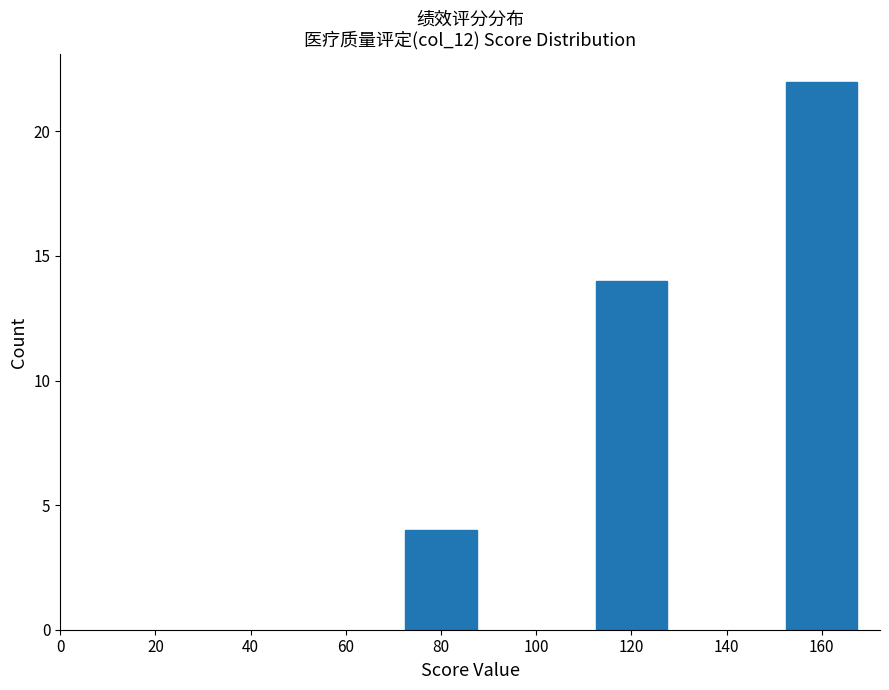

Reading left to right, extract all data points from this chart.

80=4	120=14	160=22